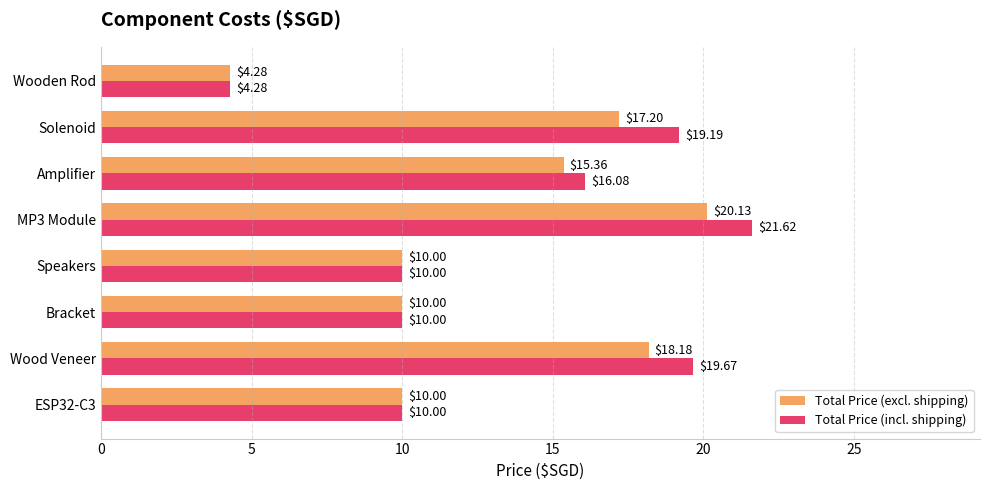

Count the number of data series in this chart.

2